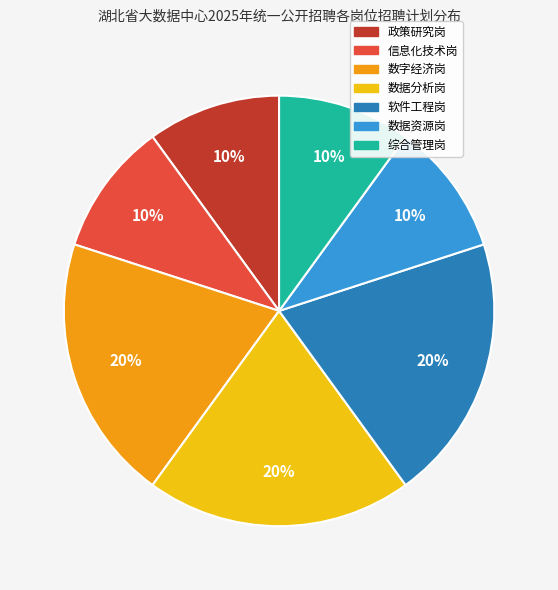

Does 数字经济岗 represent more than half of the total?

No